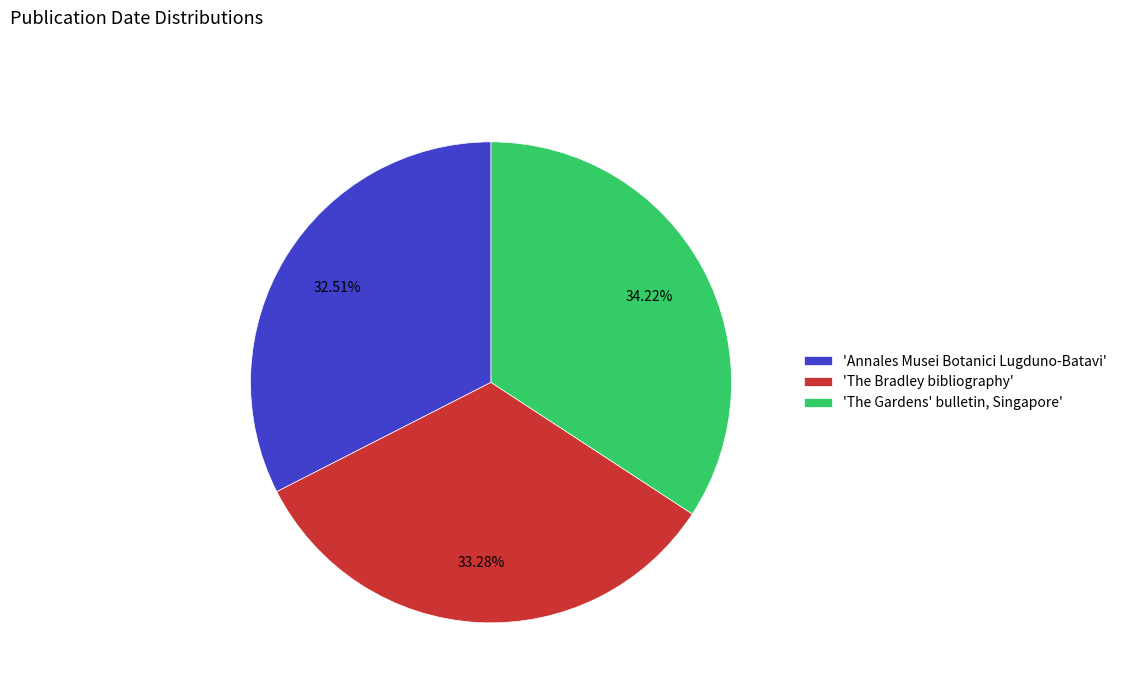

Which slice is the largest?

'The Gardens' bulletin, Singapore'